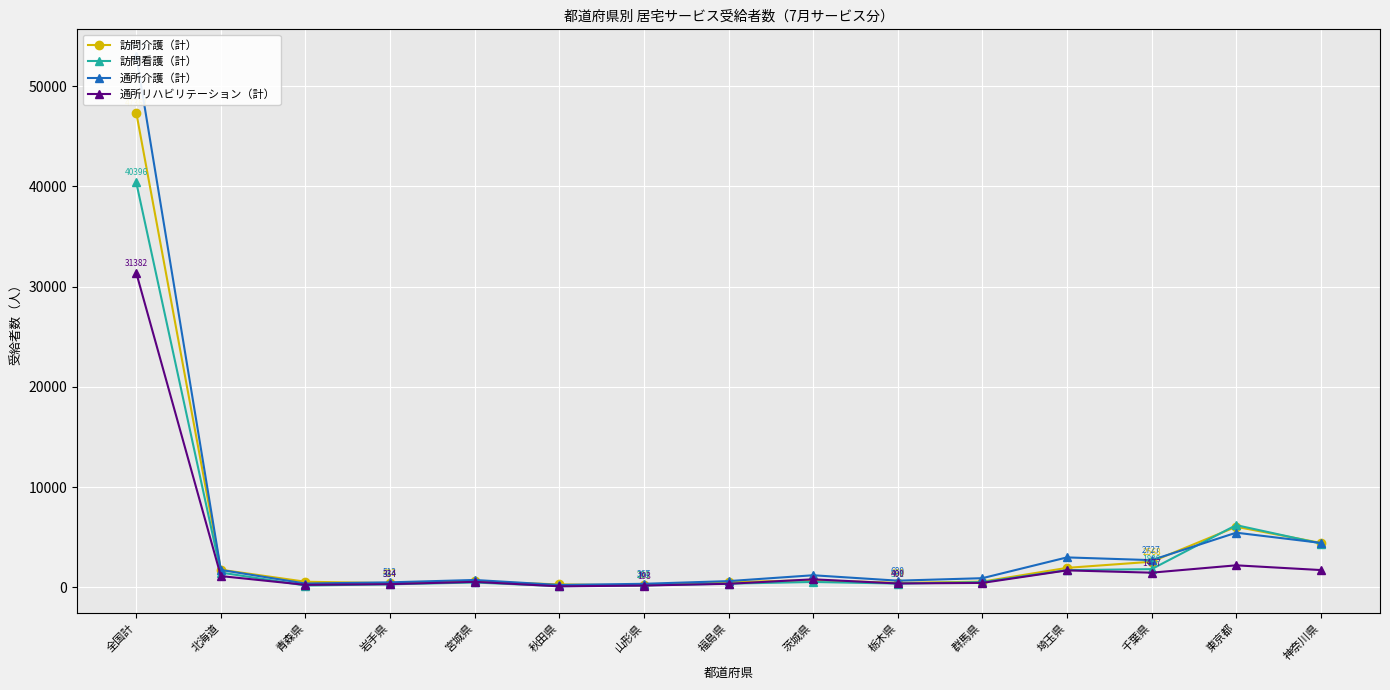

What is the sum of all 訪問介護（計） values?

68579